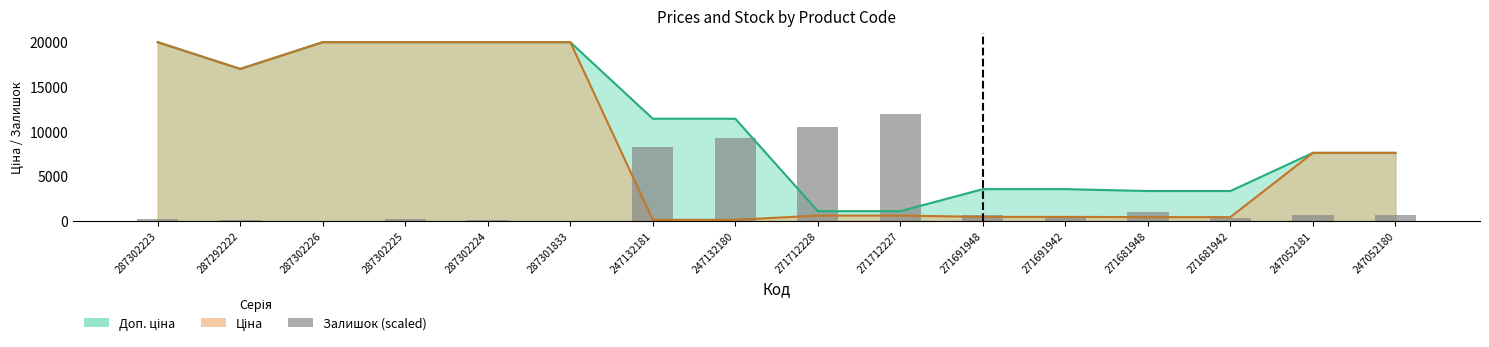

Between 271712227 and 271681948, which is larger?

271712227